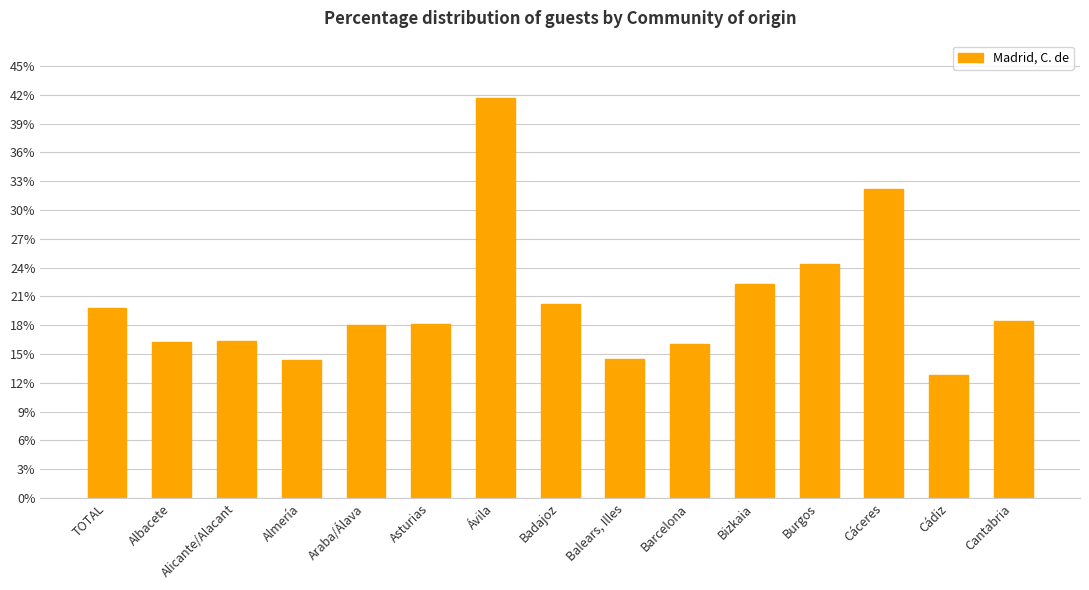

Does the chart contain any negative values?

No